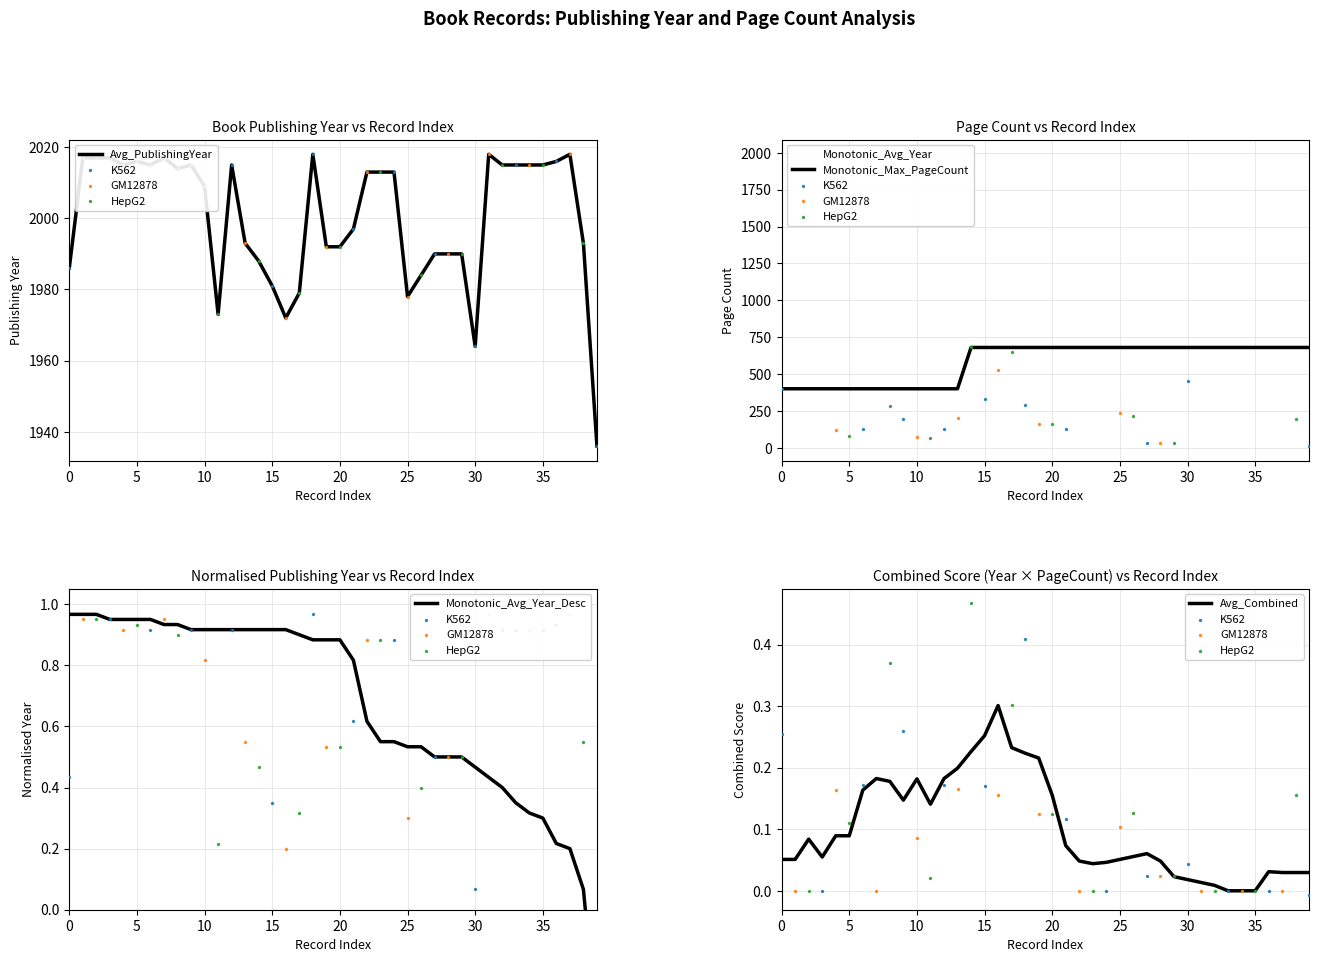

The value of Avg_Combined at 15 is 0.1. True or false?

False